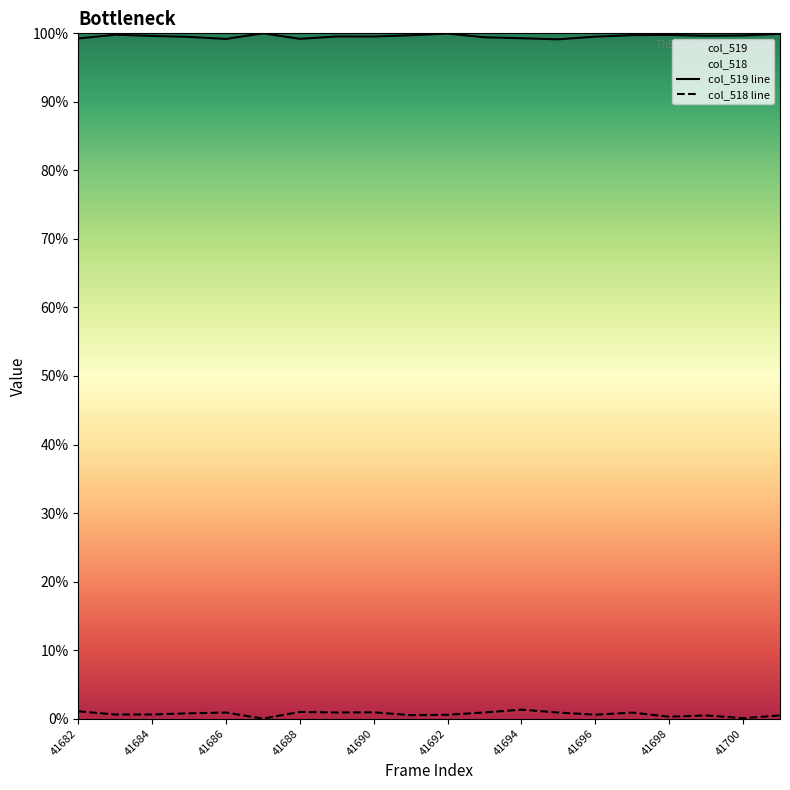

Reading left to right, extract all data points from this chart.

col_519: 99.2	99.8	99.6	99.5	99.2	100.0	99.2	99.5	99.5	99.7	100.0	99.4	99.3	99.1	99.5	99.7	99.8	99.6	99.7	99.9
col_518: 1.1	0.6	0.6	0.8	0.9	0.0	1.0	0.9	0.9	0.5	0.6	0.9	1.3	0.9	0.6	0.9	0.3	0.5	0.1	0.5